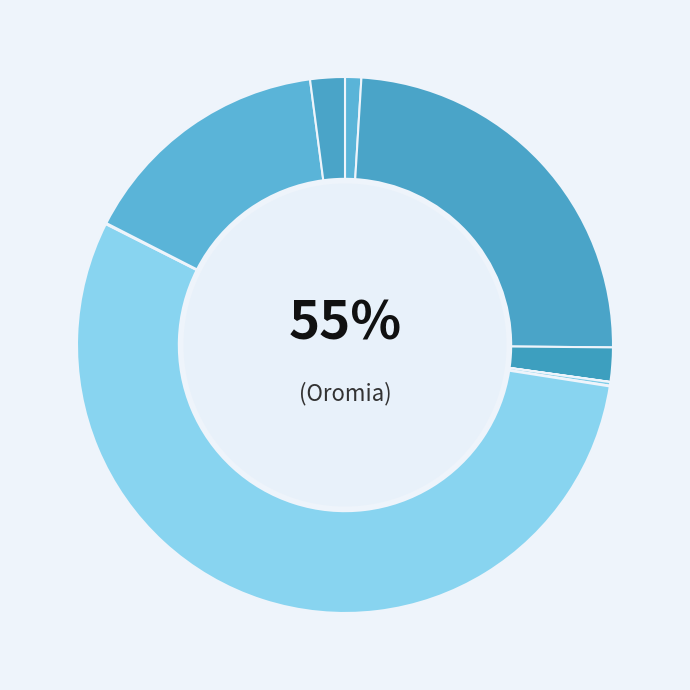

What percentage is the Southern Nations slice, to the nearest percent?

15%